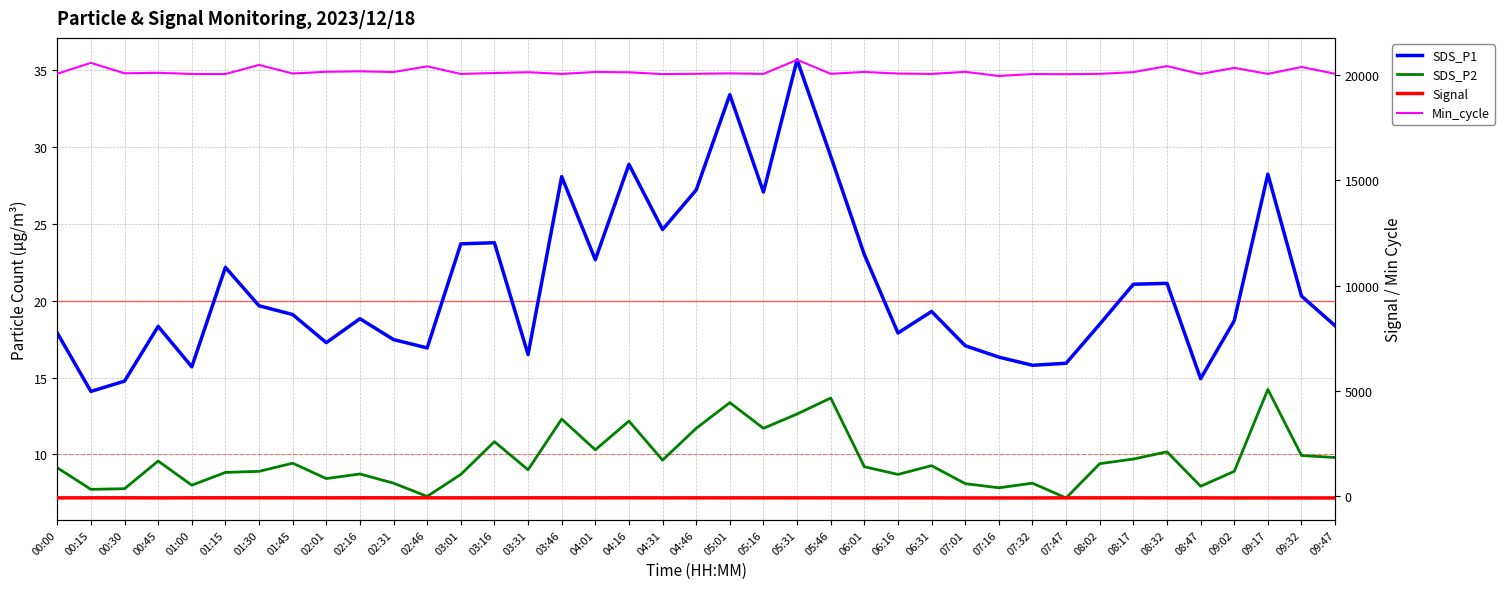

Is this an area chart (filled region under the line)?

No